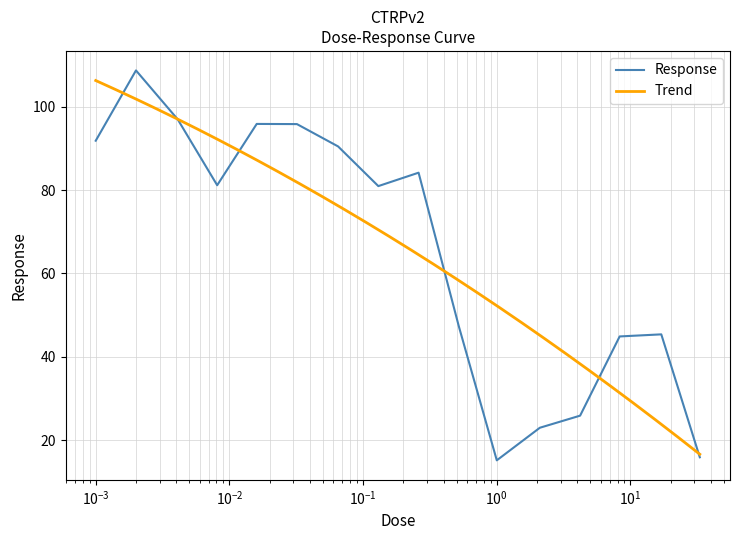

At which category does the data reach its first local valley?

0.0081